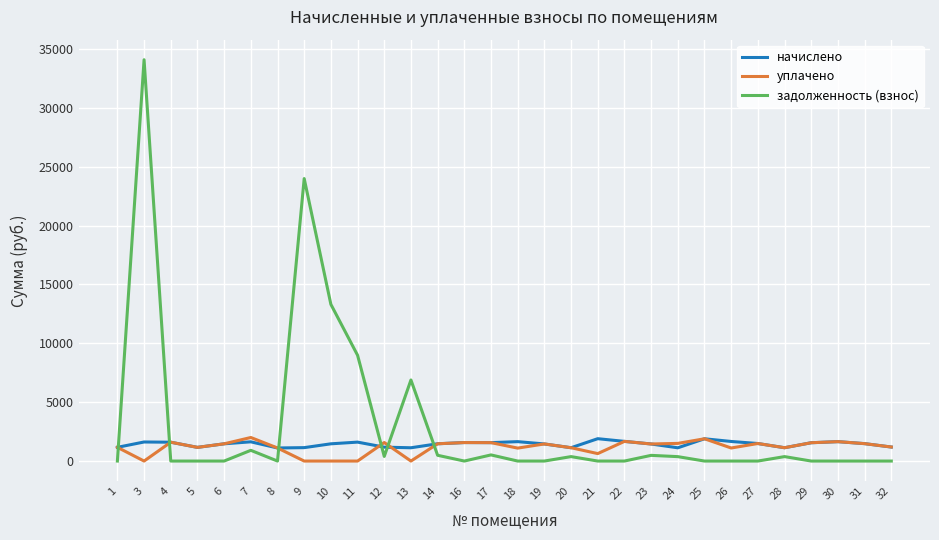

Which series has the largest total across all categories?

задолженность (взнос)